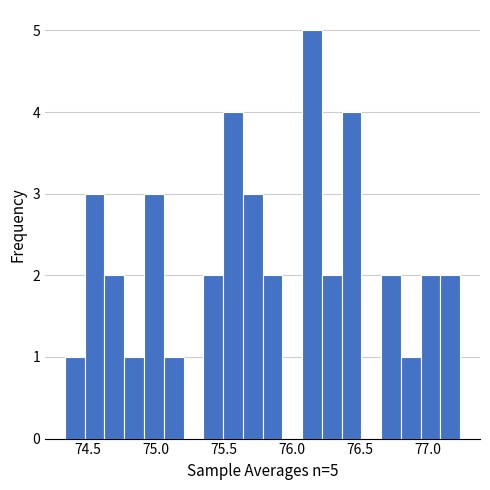

Around what value on the x-axis is the tallest bar? Give the approximate position of its centre, as read against the axis.

76.15